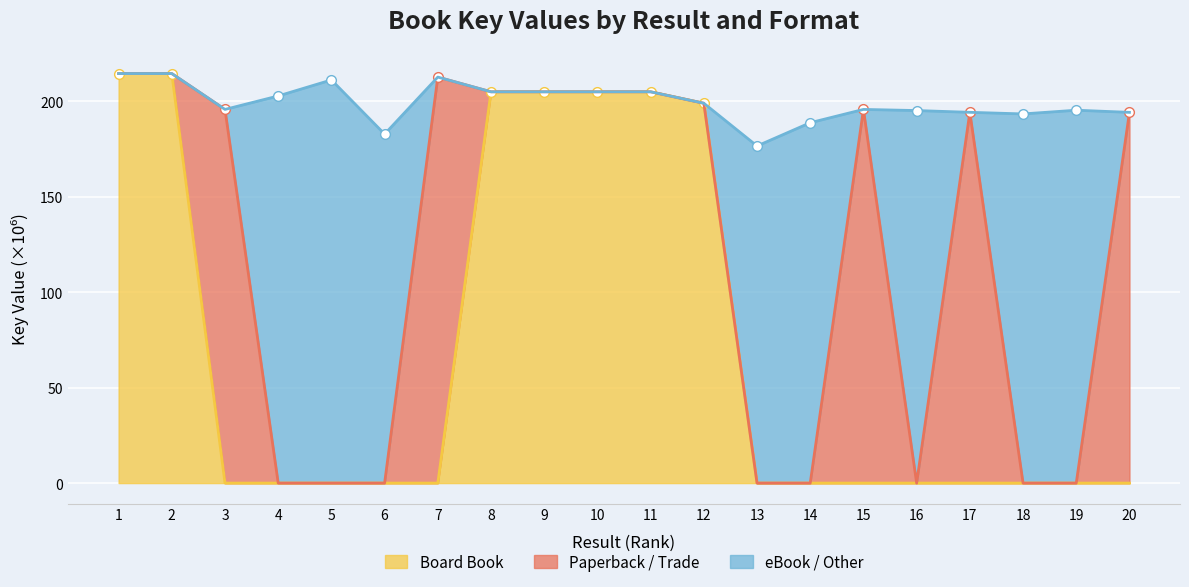

True or false: Board Book and eBook / Other cross at least once.

False